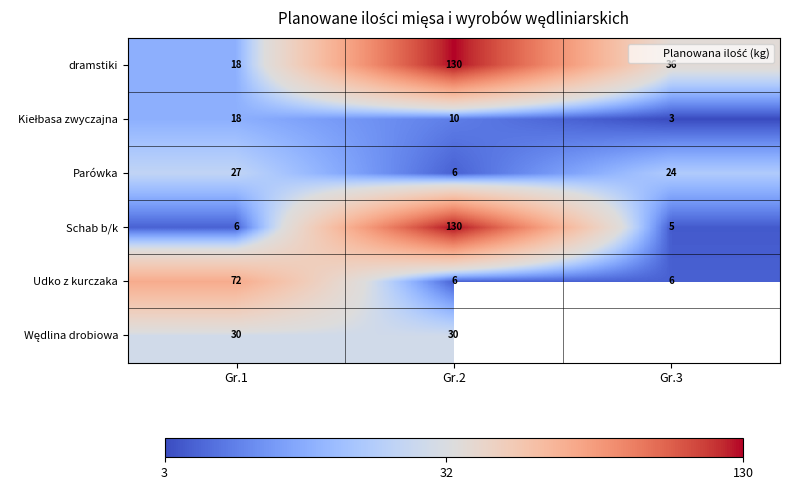

The Schab b/k series shows 3.2 at Gr.3. True or false?

False